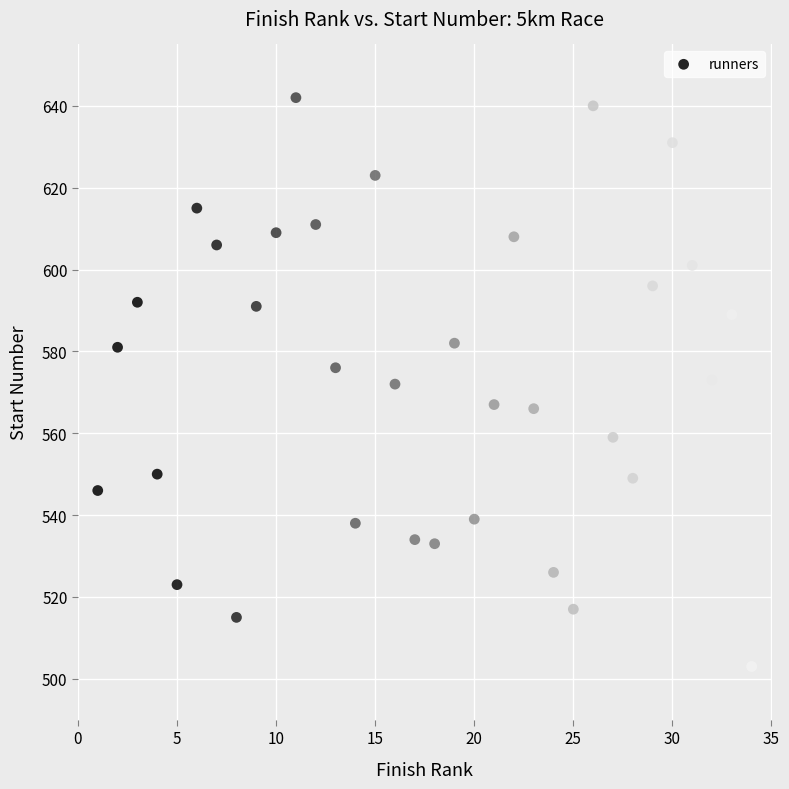

What is the range of X values (max minus min)?

33